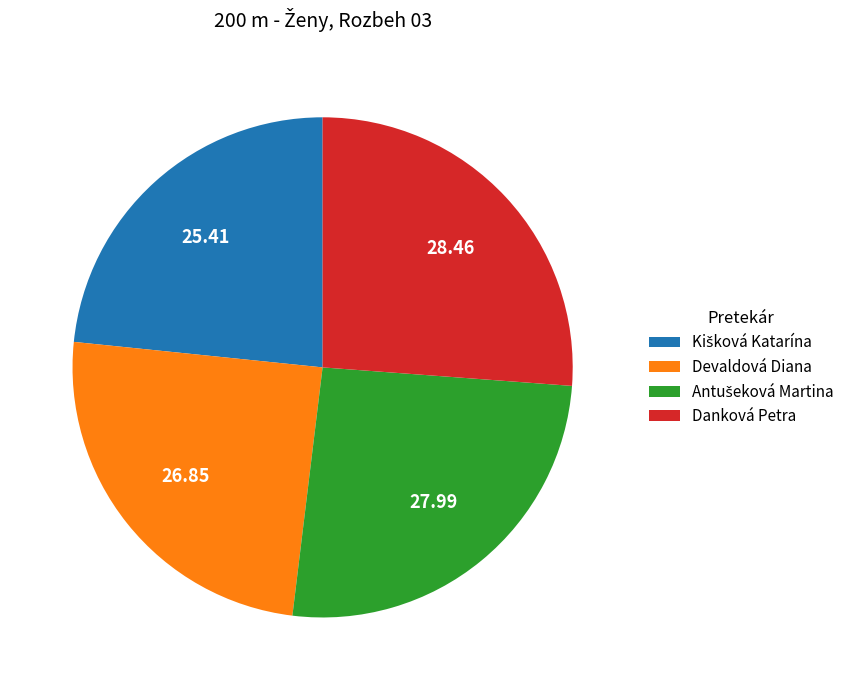

Does Danková Petra represent more than half of the total?

No